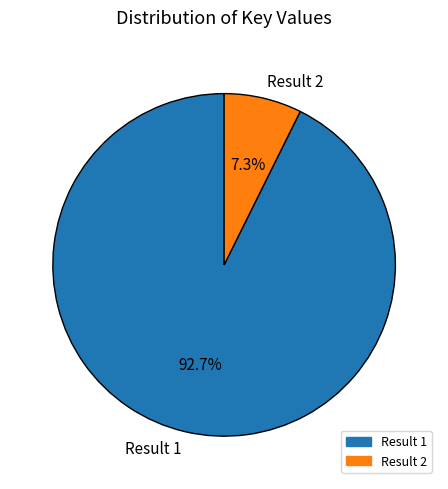

What is the majority slice?

Result 1